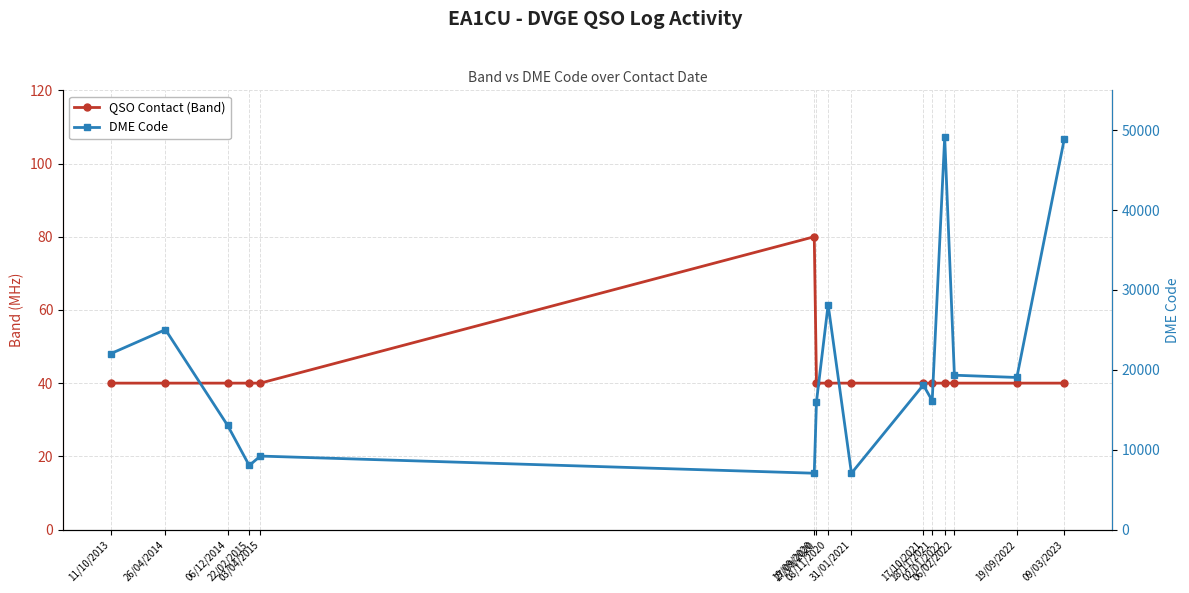

The DME Code series shows 41844 at 08/11/2020. True or false?

False